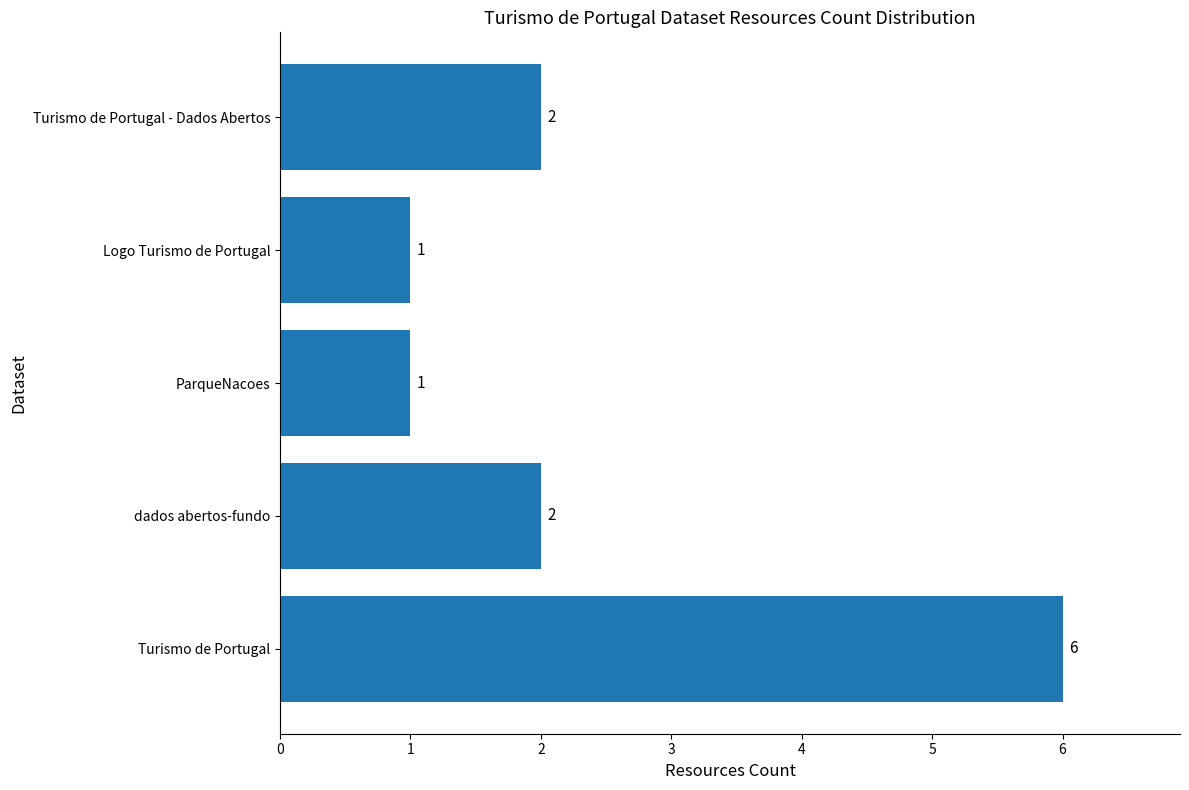

What is the ratio of the value at Logo Turismo de Portugal to the value at Turismo de Portugal - Dados Abertos?

0.5